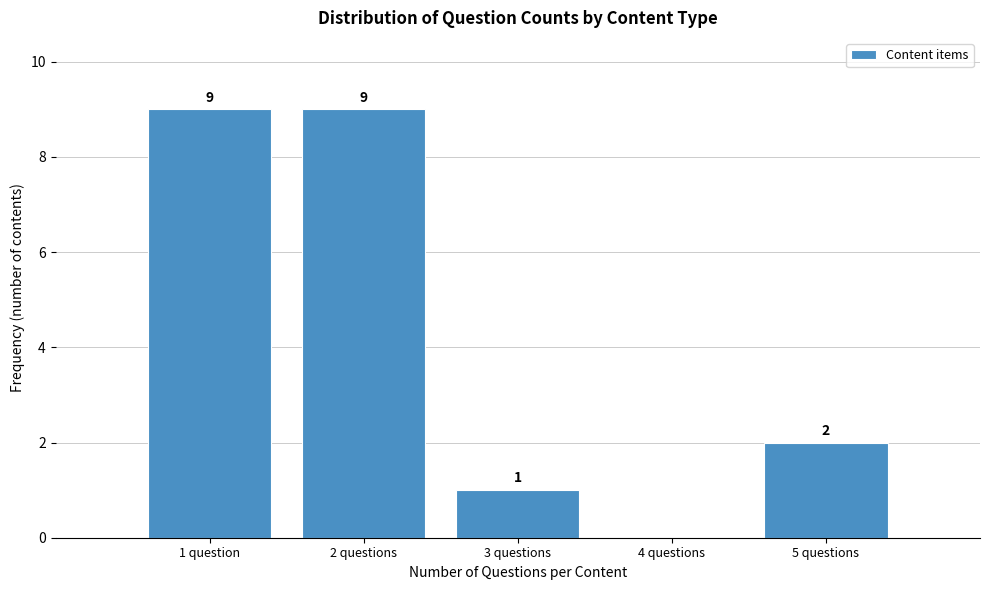

Reading left to right, what are all the values shown in this chart?

1 question=9	2 questions=9	3 questions=1	4 questions=0	5 questions=2